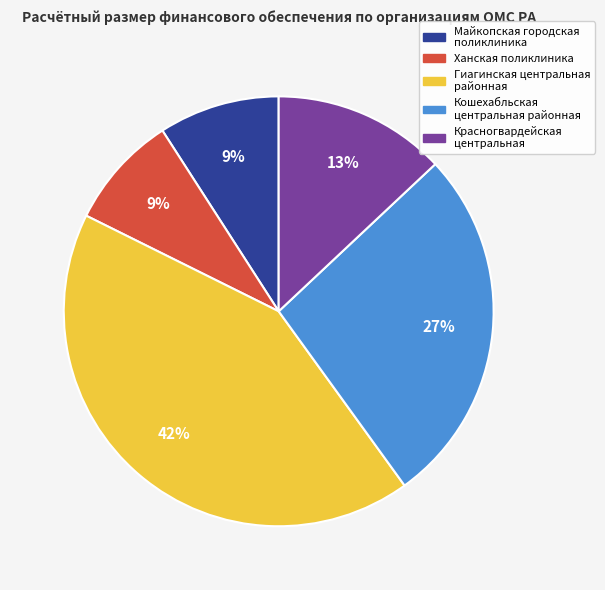

To the nearest percent, what is the average slice percentage?

20%